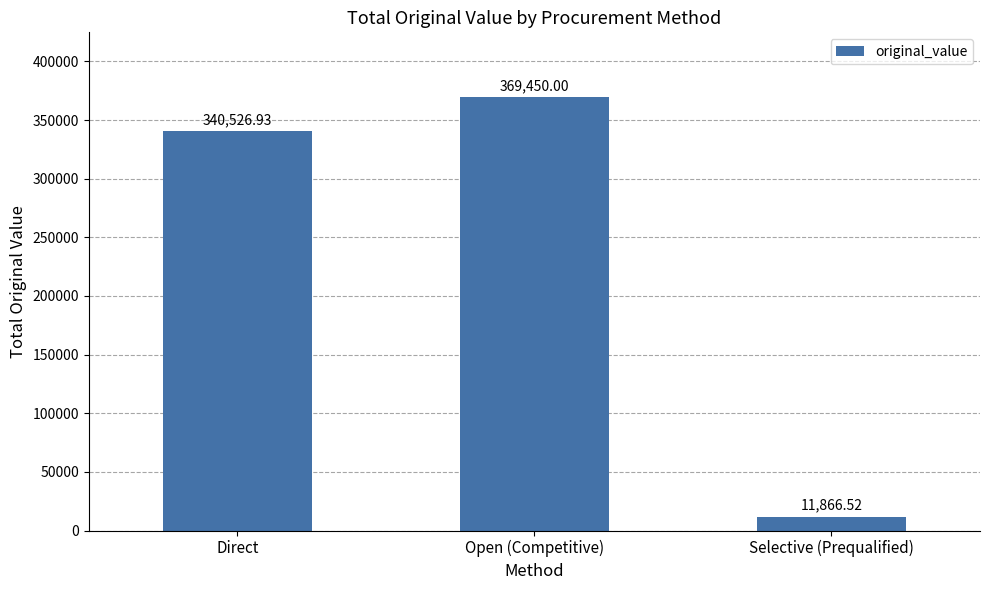

What is the greatest value displayed?

369450.0